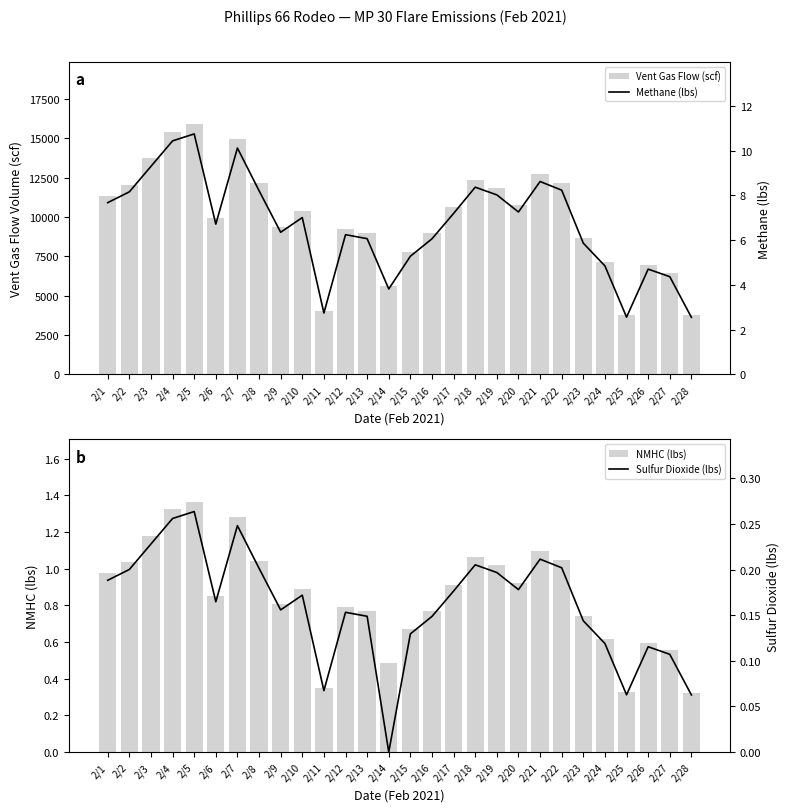

Is it true that Sulfur Dioxide (lbs) equals 0.2 at 2/20?

True